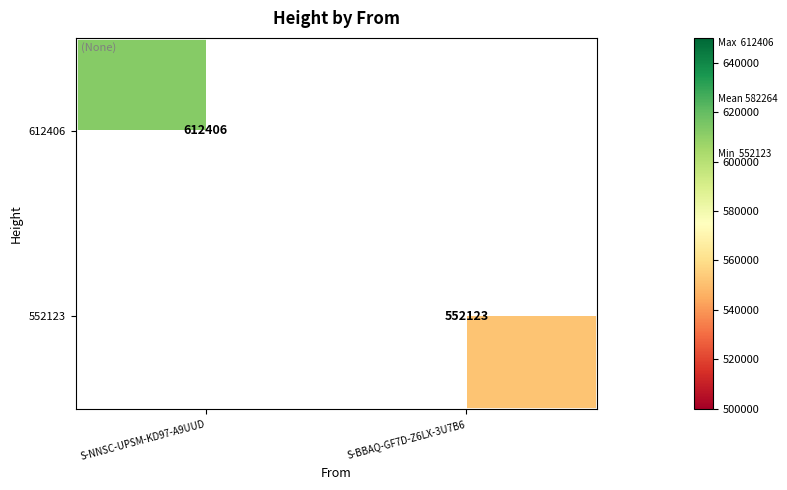

Which category has the highest value across all series?

S-NNSC-UPSM-KD97-A9UUD